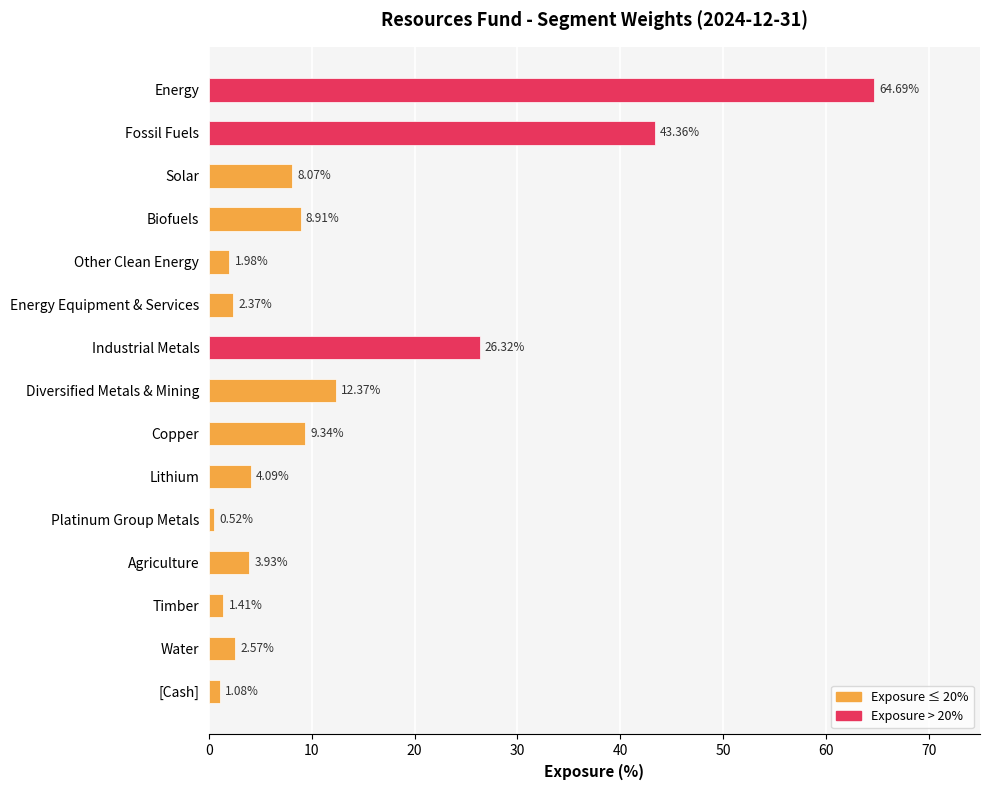

List the labels in order of value, largest first.

Energy, Fossil Fuels, Industrial Metals, Diversified Metals & Mining, Copper, Biofuels, Solar, Lithium, Agriculture, Water, Energy Equipment & Services, Other Clean Energy, Timber, [Cash], Platinum Group Metals